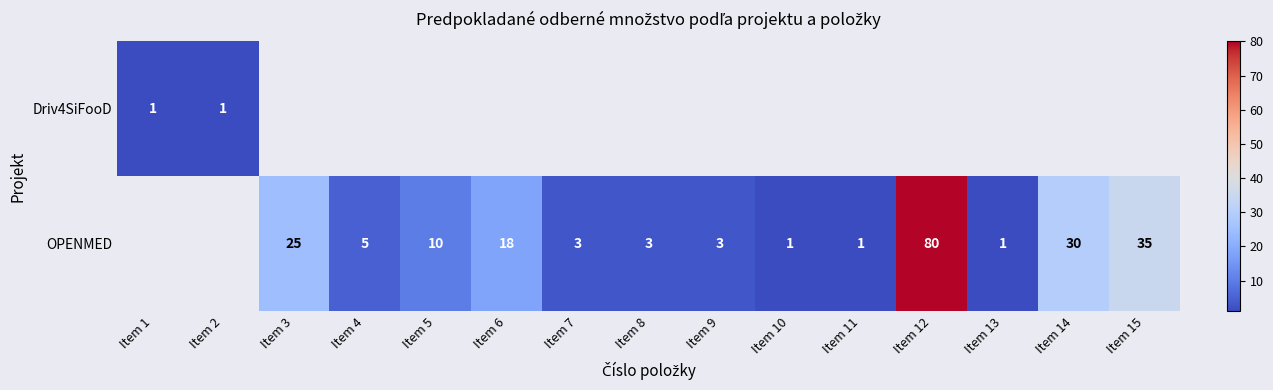

The OPENMED series shows 8 at Item 4. True or false?

False